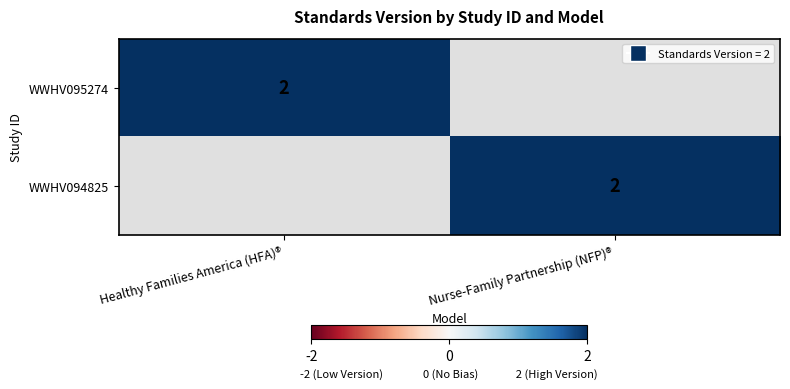

True or false: WWHV095274 has a value of 1 at Healthy Families America (HFA)®.

False